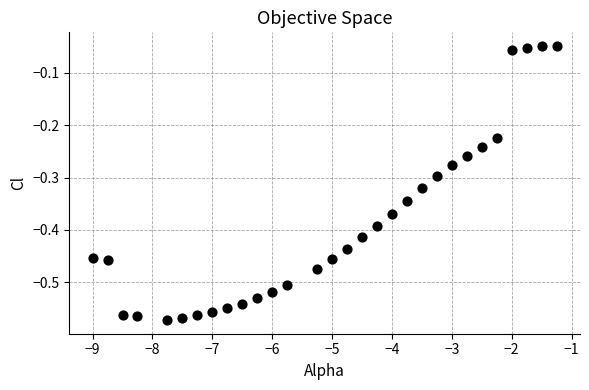

What is the range of Y values (max minus min)?

0.5